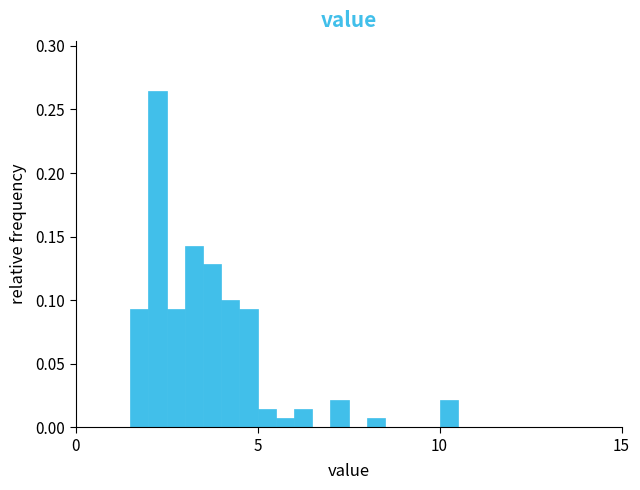

Read against the x-axis, roughly where is the centre of the tallest bar?

2.5